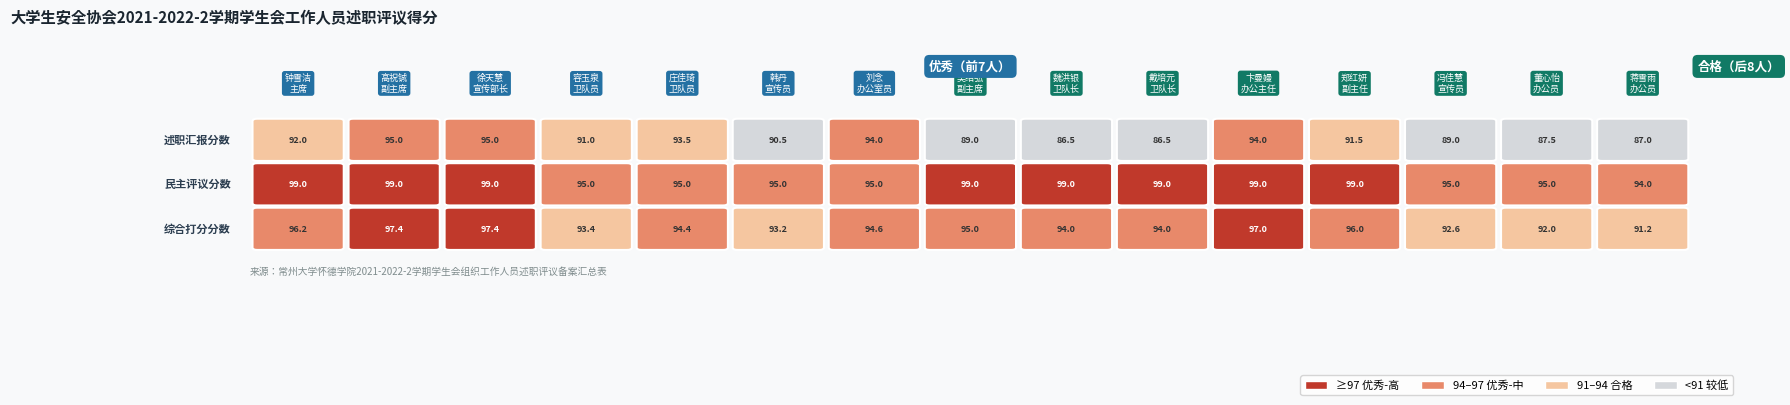

What value does the 产设212_韩丹 series have at 1?

95.0